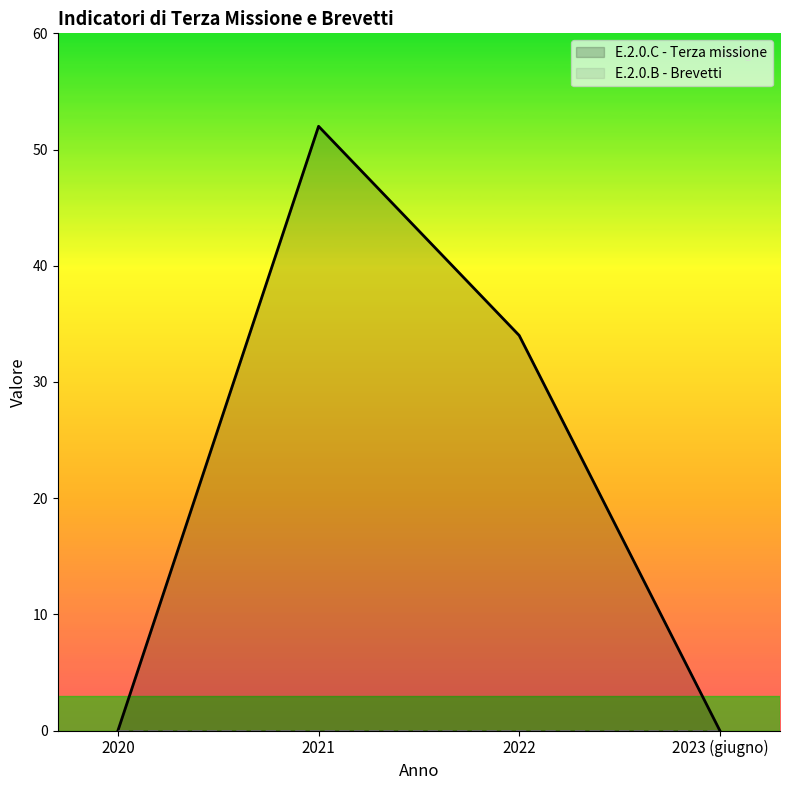

List the series in order of their overall mean, lowest first.

E.2.0.B - Brevetti, E.2.0.C - Terza missione